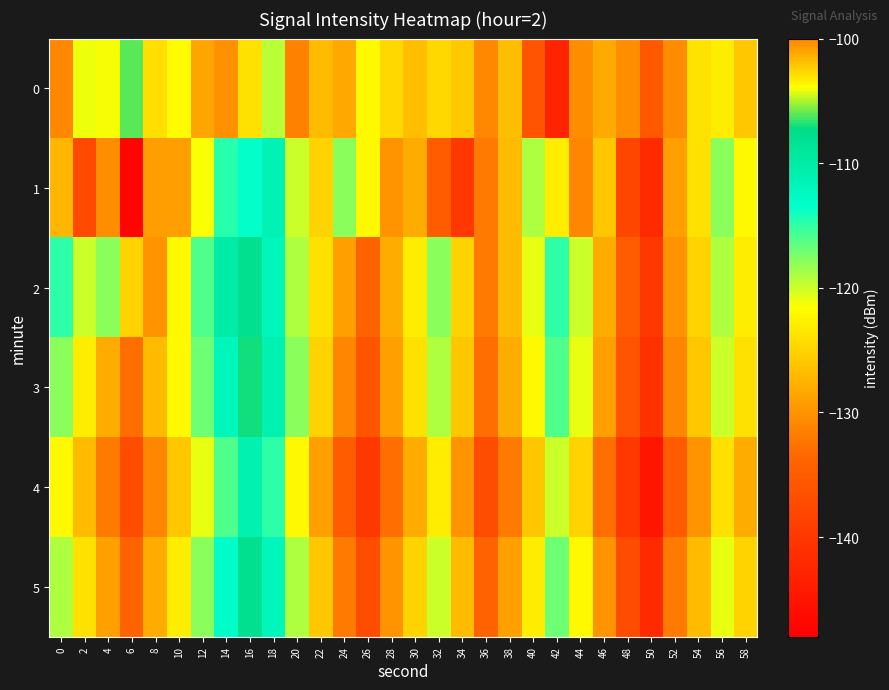

Which series has the largest total across all categories?

2